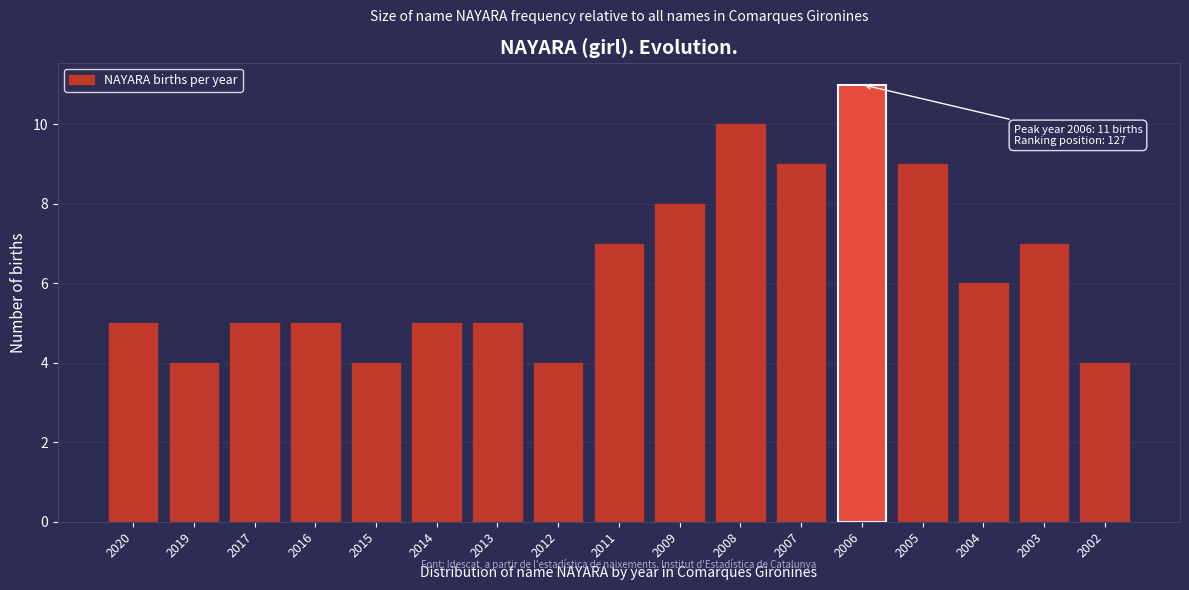

Reading right to left, list all the values displayed in this chart.

2002=4	2003=7	2004=6	2005=9	2006=11	2007=9	2008=10	2009=8	2011=7	2012=4	2013=5	2014=5	2015=4	2016=5	2017=5	2019=4	2020=5